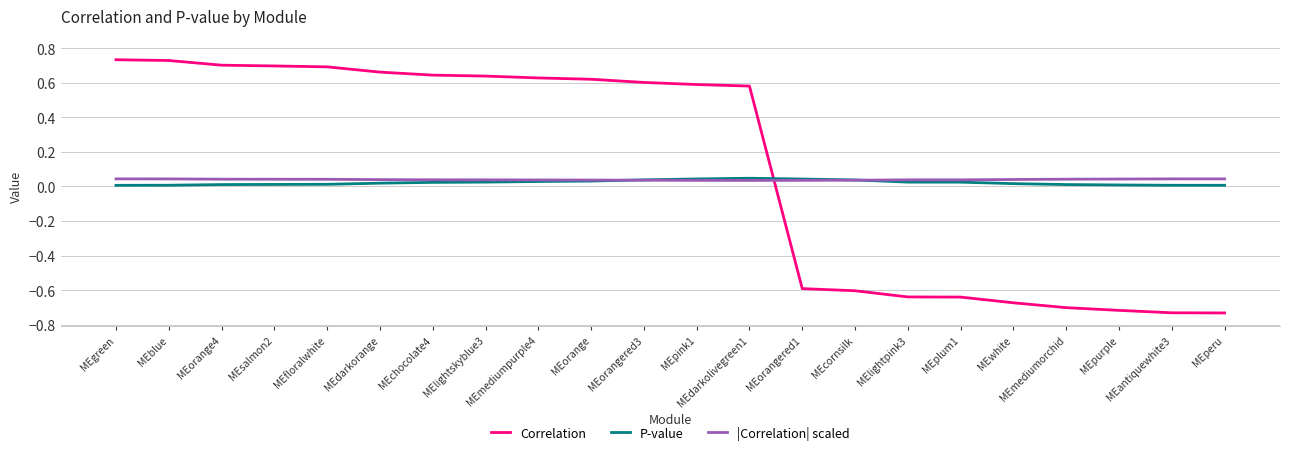

How many P-value values are between 0 and 1?

22